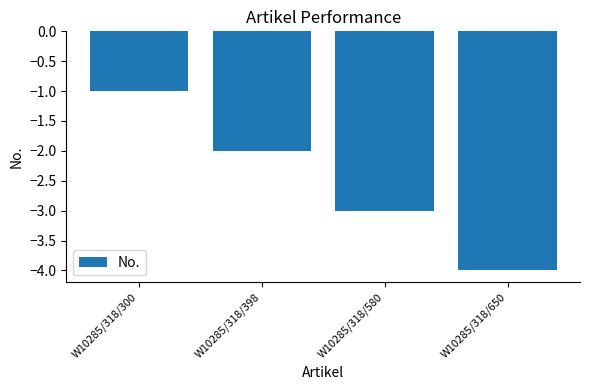

At which label is the value closest to -2?

W10285/318/398